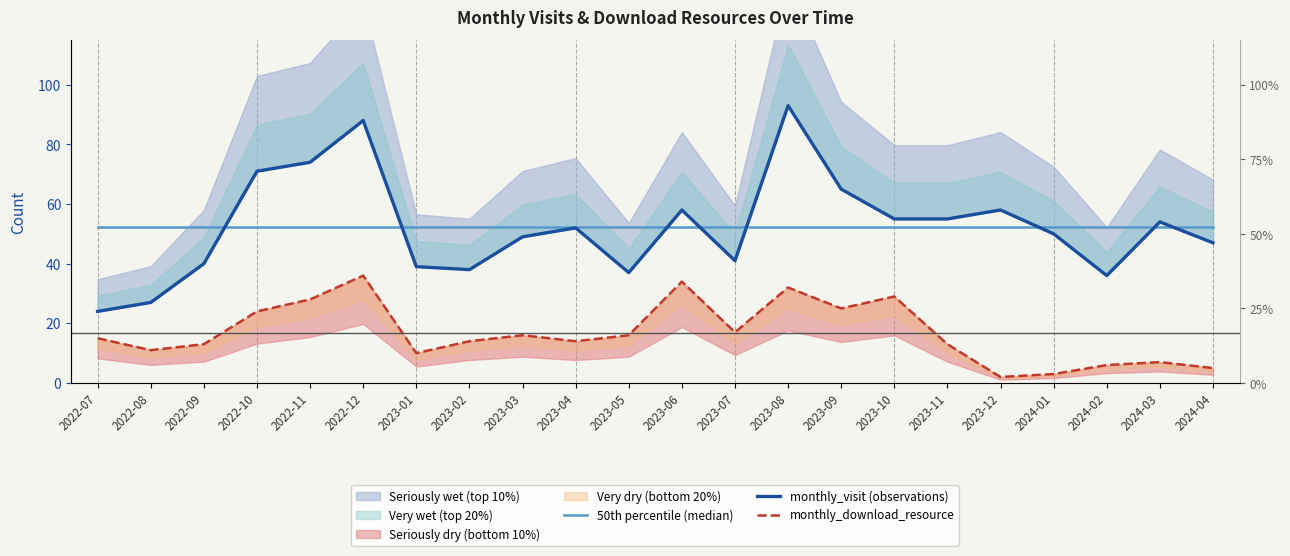

What is the label of the 13th point from the left?

2023-07